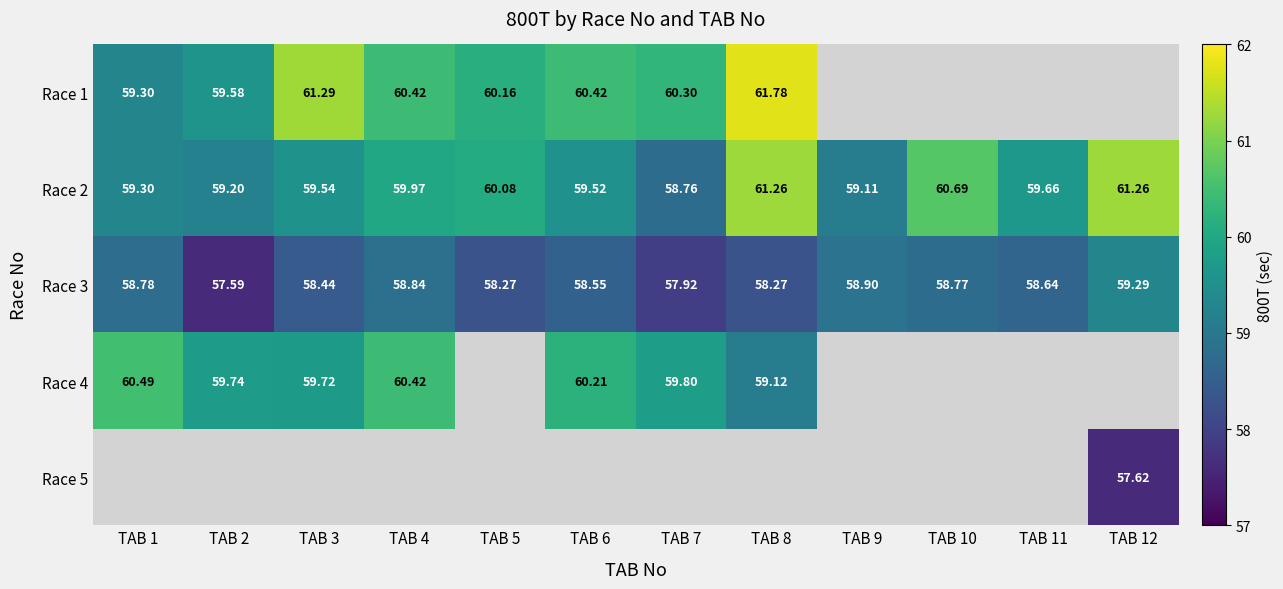

Which has a higher value, TAB 12 or TAB 8?

TAB 8